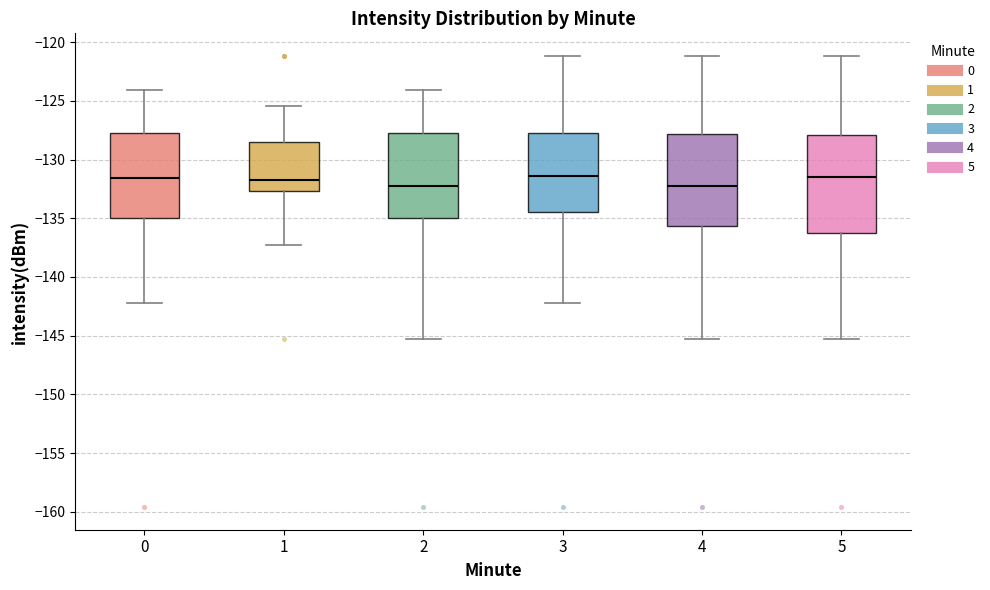

Reading left to right, transcribe this box plot: for each box, give where its median line is, the range the box spans, and where its two whiskers end, as read against the y-axis. The values are not printed on the chart, so give them approximately, as read against the axis.

0: median -131.5, box -135.0 to -128.0, whiskers -142.0 to -124.0
1: median -132.0, box -132.5 to -128.5, whiskers -137.0 to -125.5
2: median -132.5, box -135.0 to -128.0, whiskers -145.5 to -124.0
3: median -131.5, box -134.5 to -128.0, whiskers -142.0 to -121.0
4: median -132.0, box -135.5 to -128.0, whiskers -145.5 to -121.0
5: median -131.5, box -136.5 to -128.0, whiskers -145.5 to -121.0